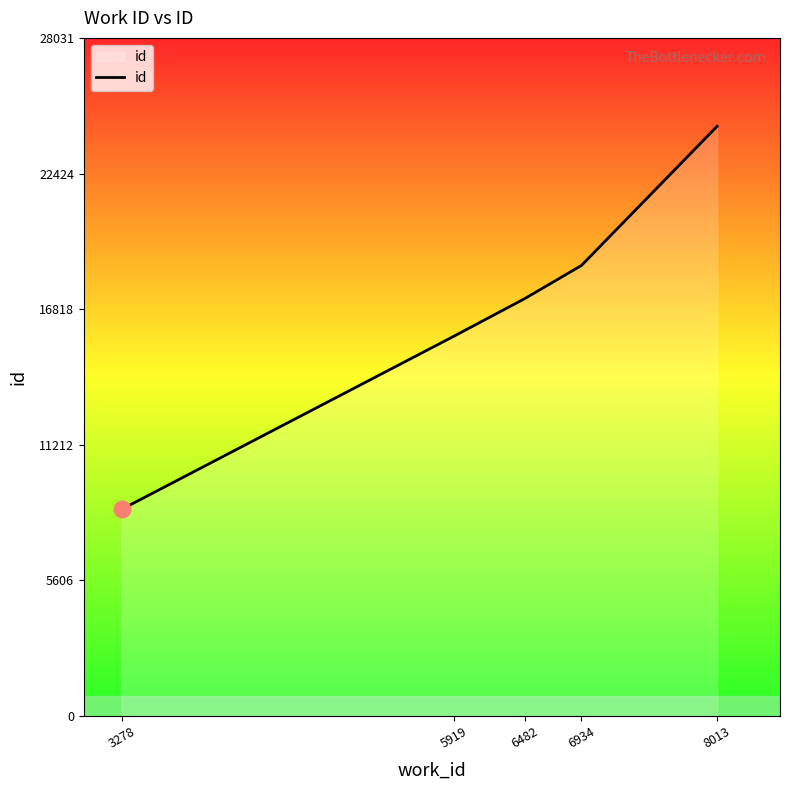

What is the sum of all values?

84476